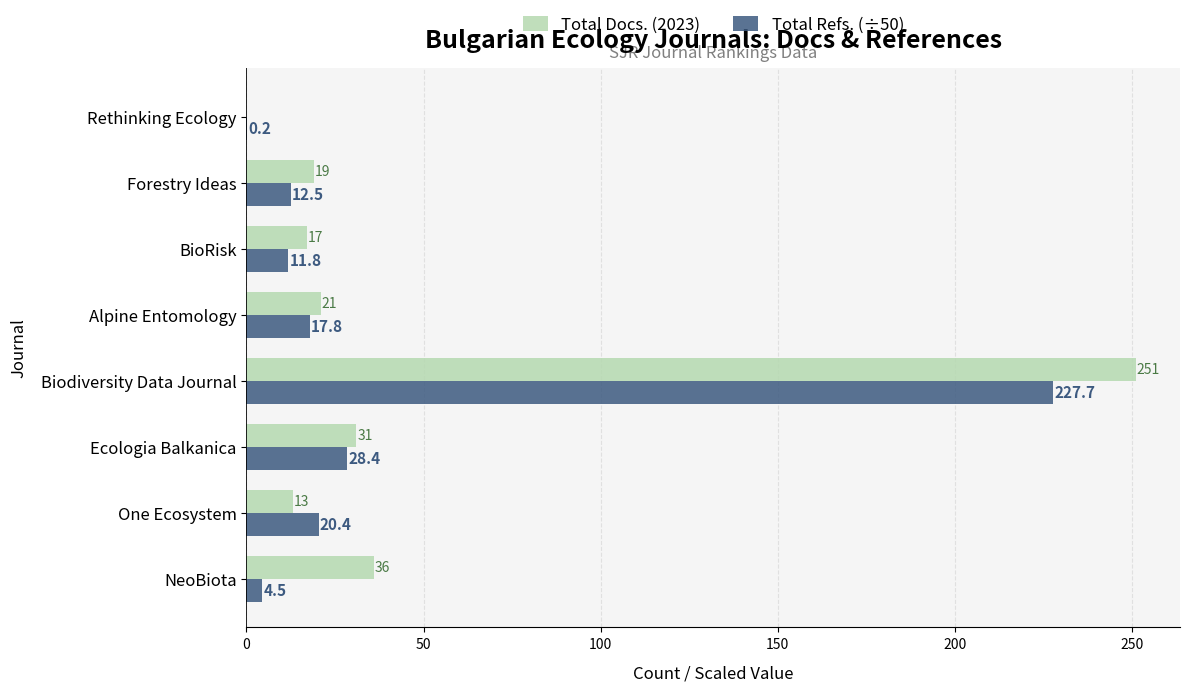

Between One Ecosystem and Ecologia Balkanica, which series saw the biggest shift?

Total Docs. (2023)